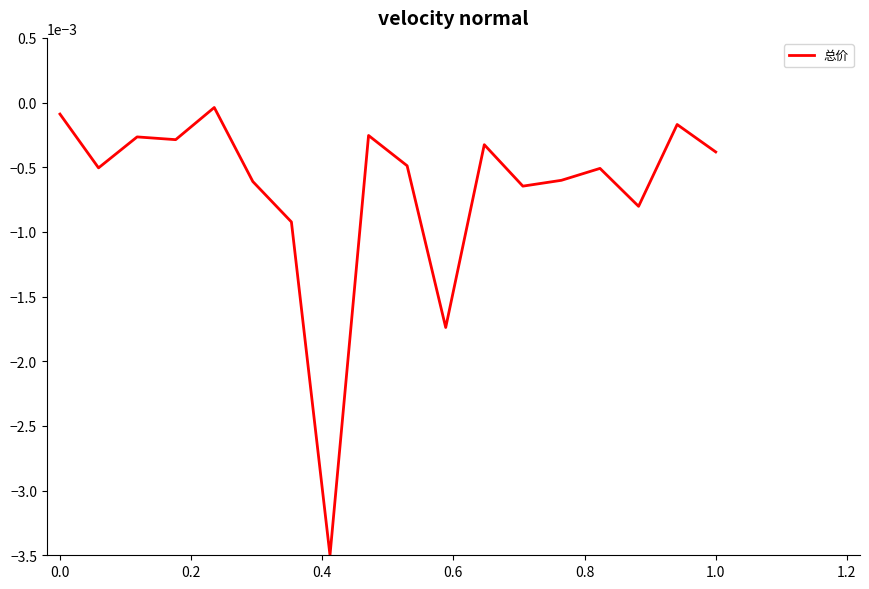

How many lines are shown in the chart?

1